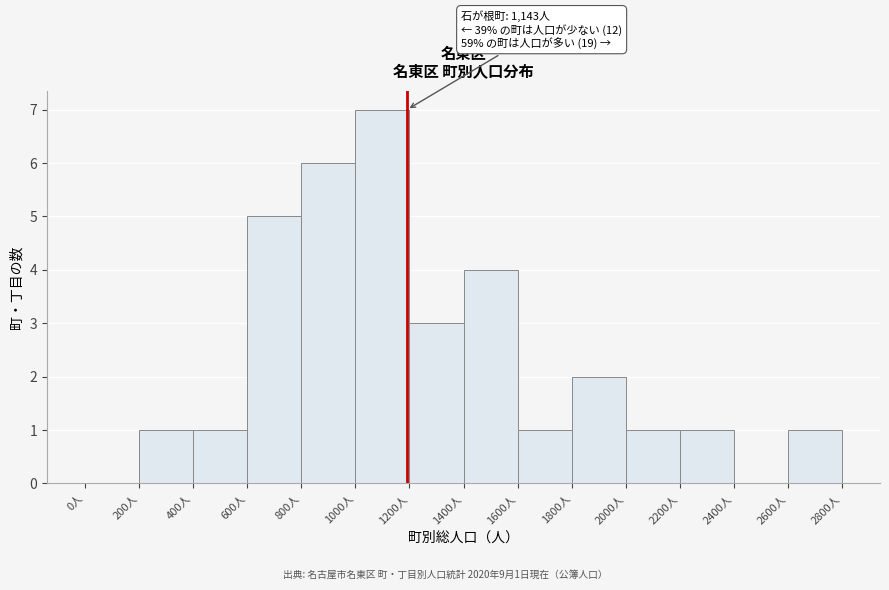

Over which range of the x-axis is the bar tallest?

1000 to 1200